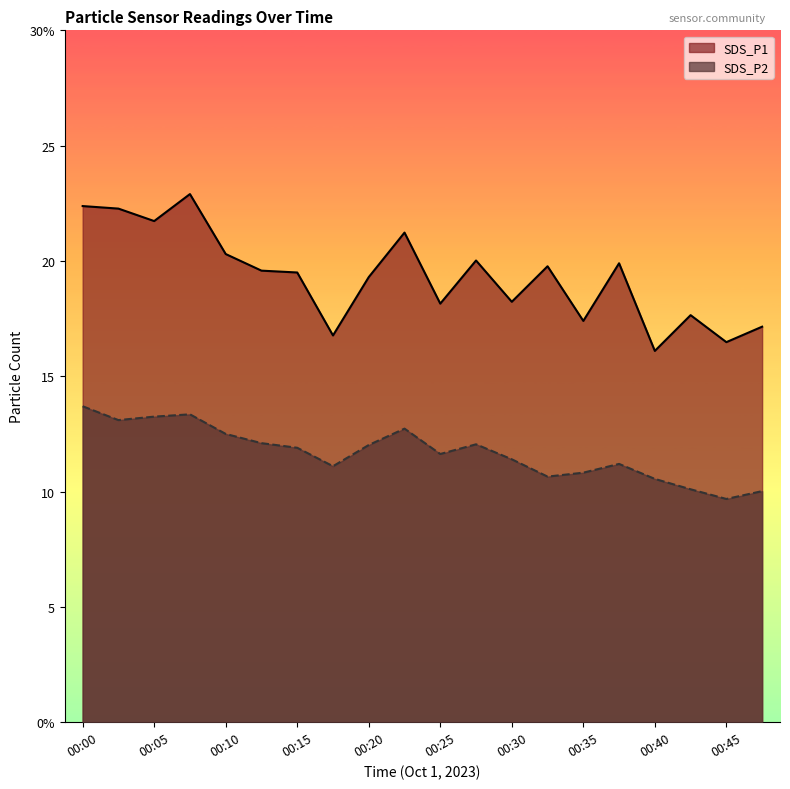

What are all the series names shown in the legend?

SDS_P1, SDS_P2